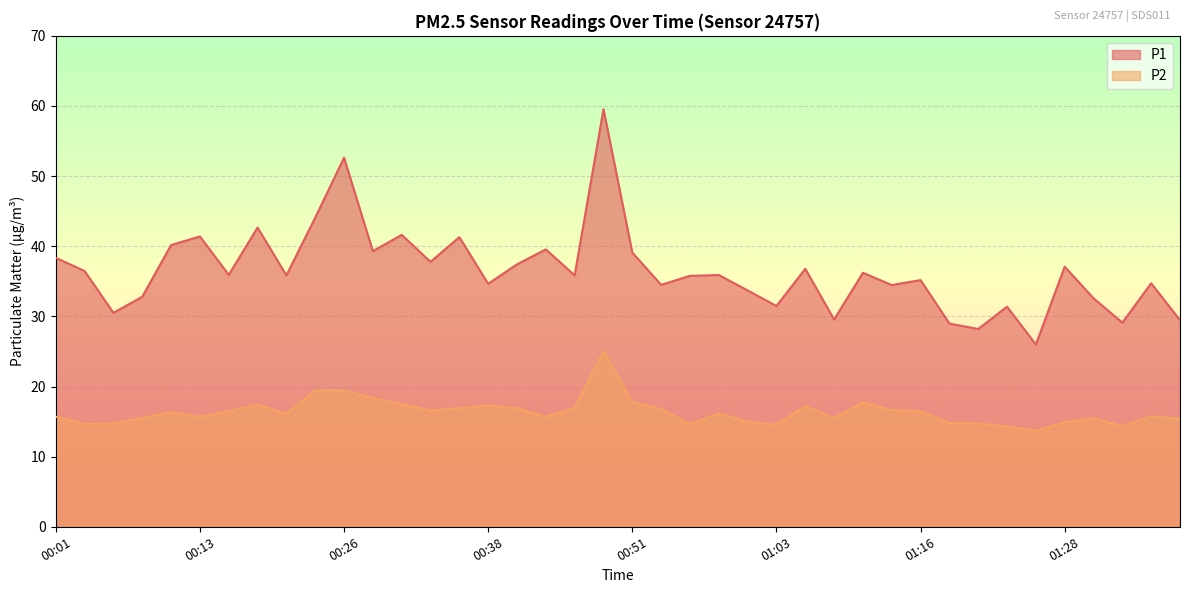

Is it true that P2 equals 28.3 at 01:06?

False